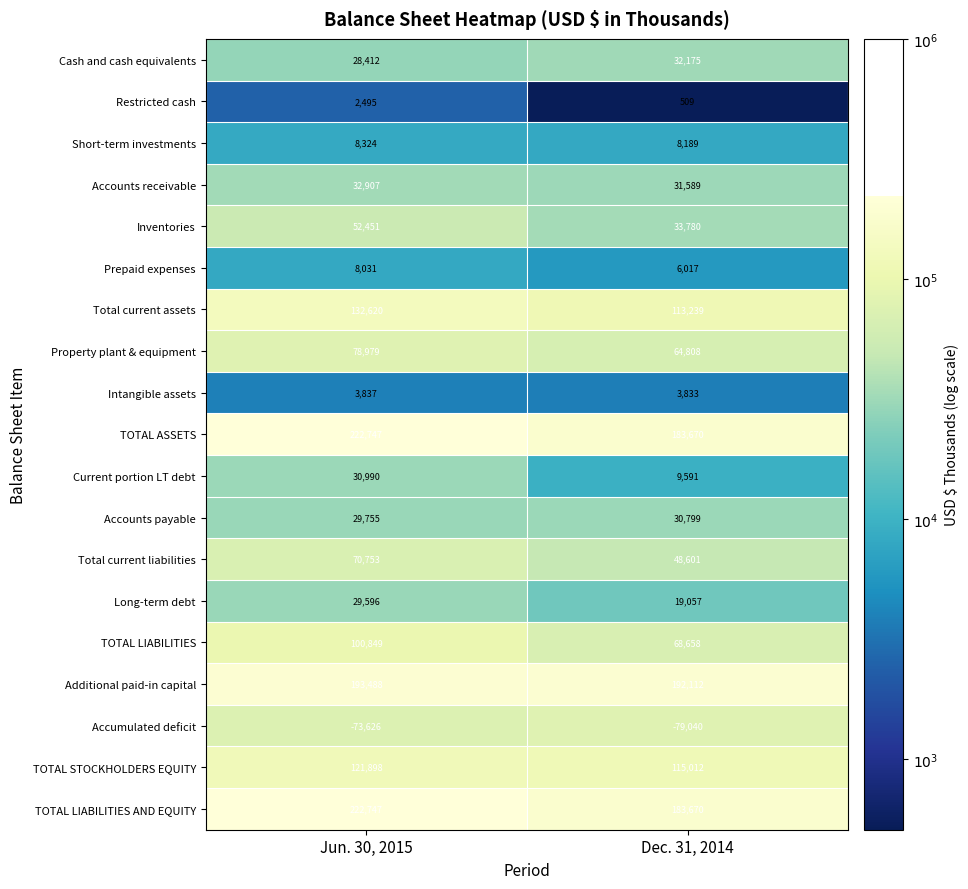

At which category is the sum across all series the highest?

Jun. 30, 2015